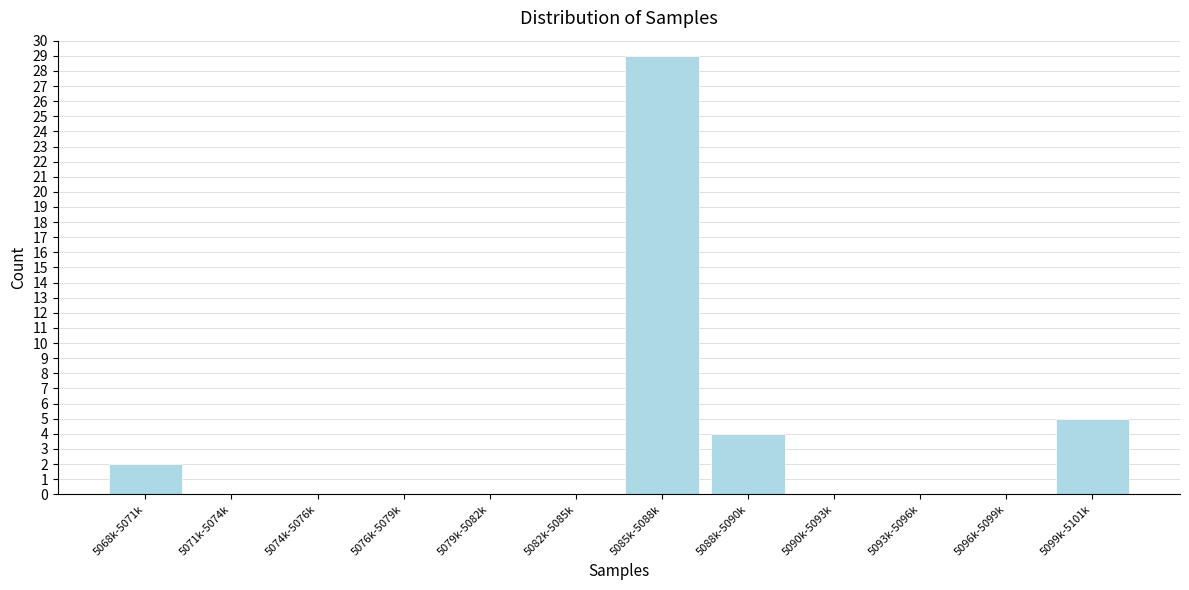

Reading left to right, what are all the values shown in this chart?

5068k-5071k=2	5071k-5074k=0	5074k-5076k=0	5076k-5079k=0	5079k-5082k=0	5082k-5085k=0	5085k-5088k=29	5088k-5090k=4	5090k-5093k=0	5093k-5096k=0	5096k-5099k=0	5099k-5101k=5